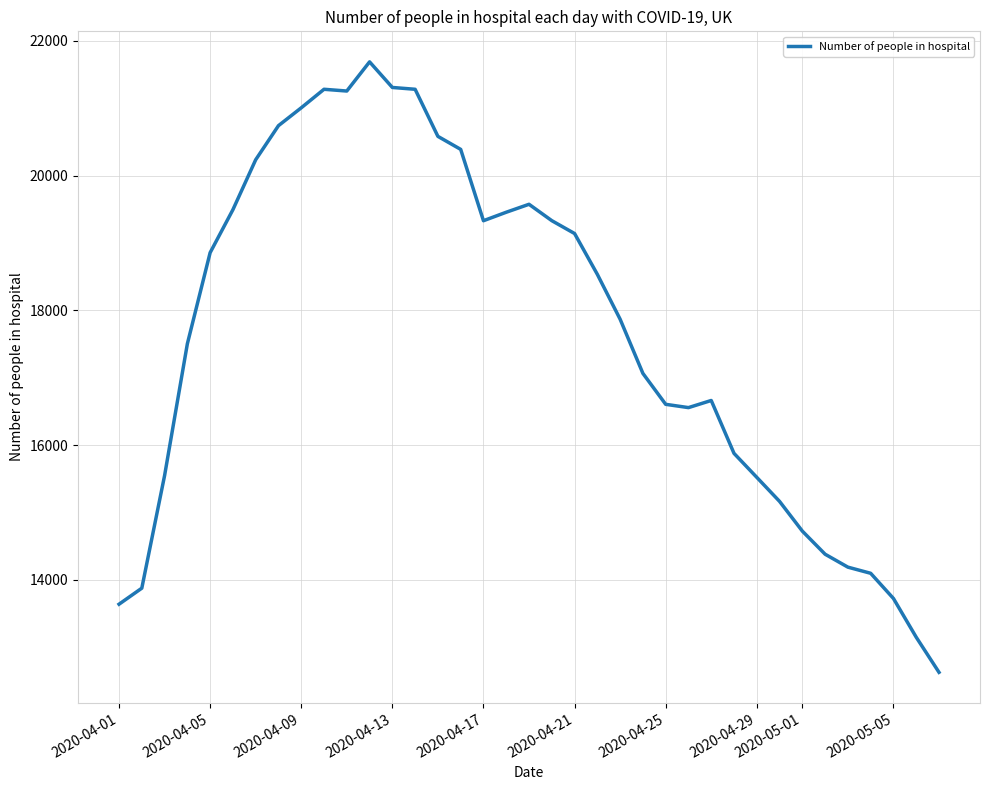

What is the minimum value shown in the chart?

12626